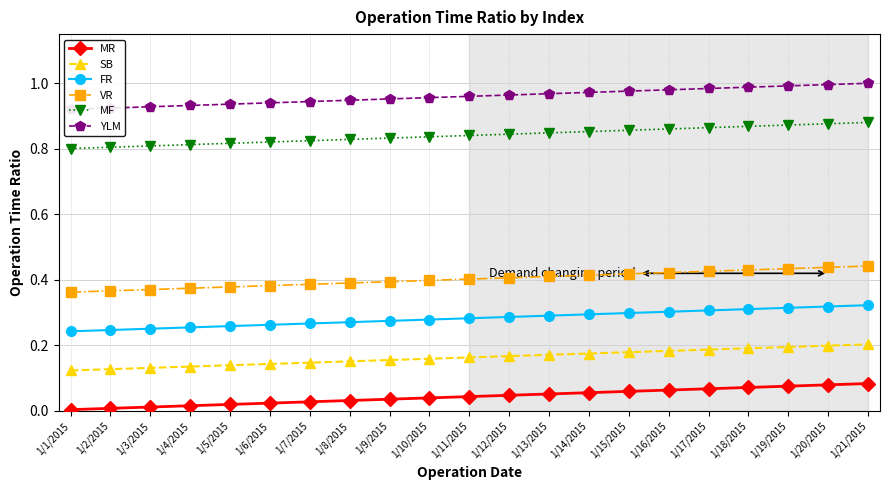

At which category is the sum across all series the highest?

1/21/2015